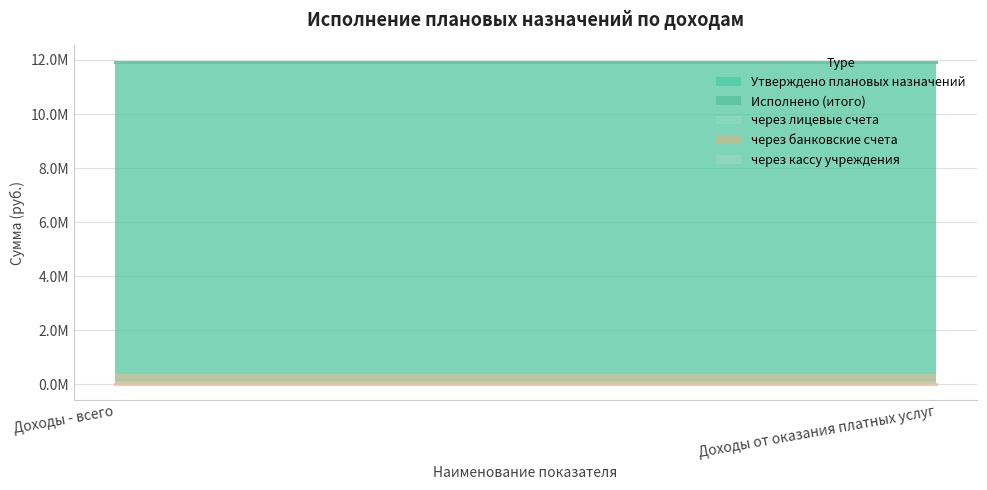

Is the value of через кассу учреждения at Доходы от оказания платных услуг greater than the value of Исполнено (итого) at Доходы - всего?

No